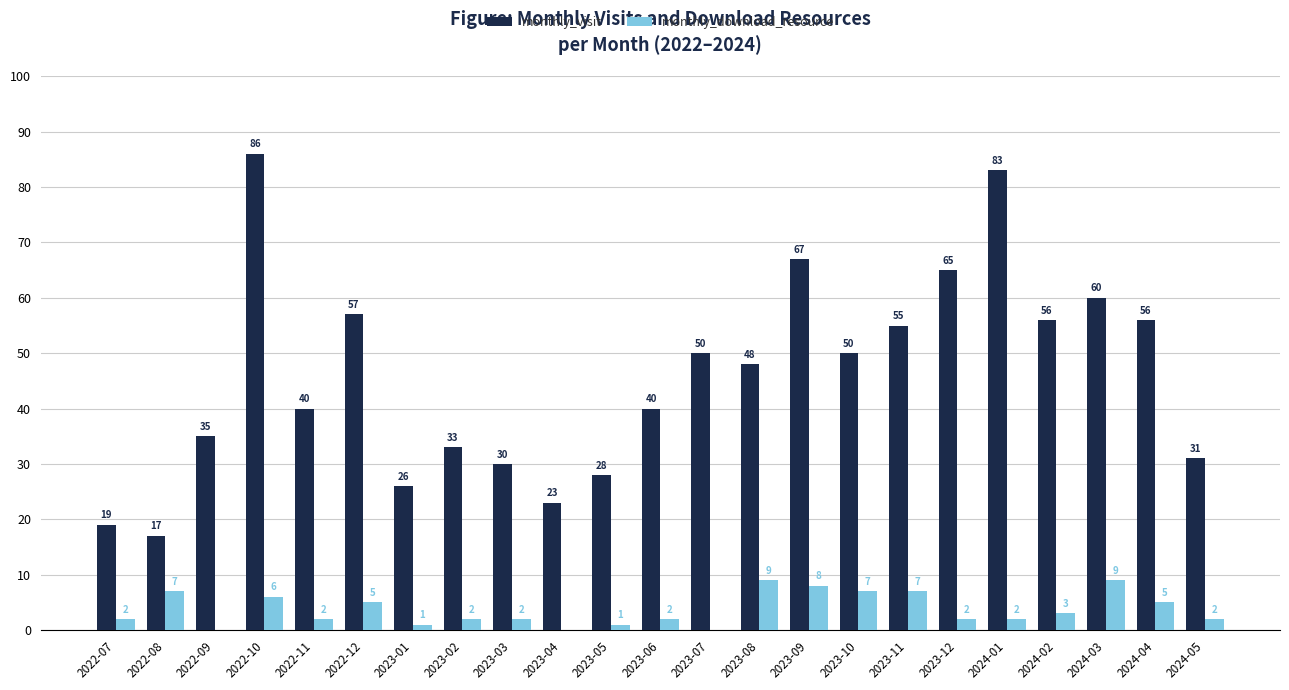

Is the value of monthly_visit at 2023-01 greater than the value of monthly_download_resource at 2022-09?

Yes